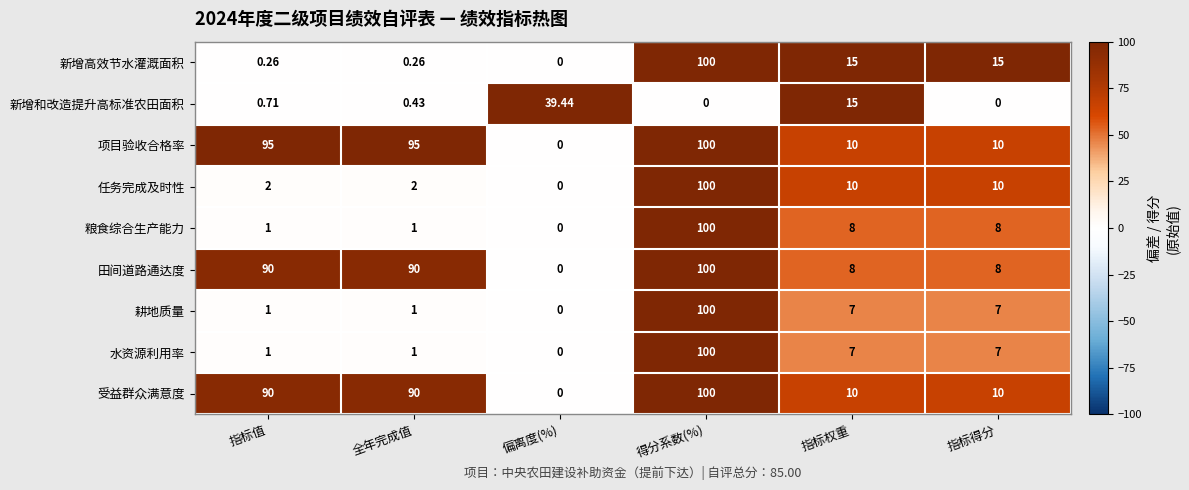

Is the value of 田间道路通达度 at 指标值 greater than the value of 新增和改造提升高标准农田面积 at 全年完成值?

Yes